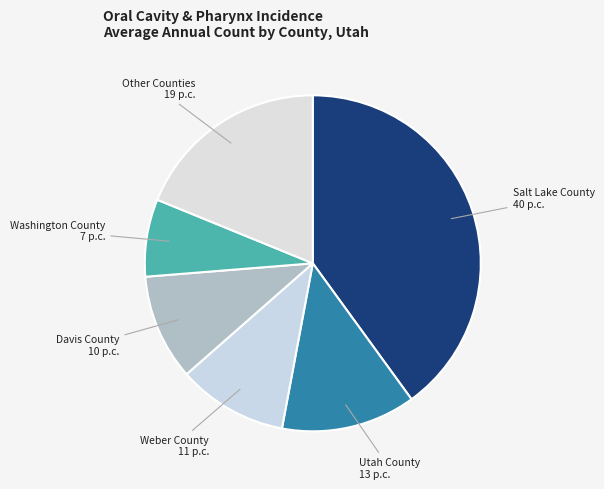

What is the ratio of the value at Other Counties 19 p.c. to the value at Utah County 13 p.c.?

1.5